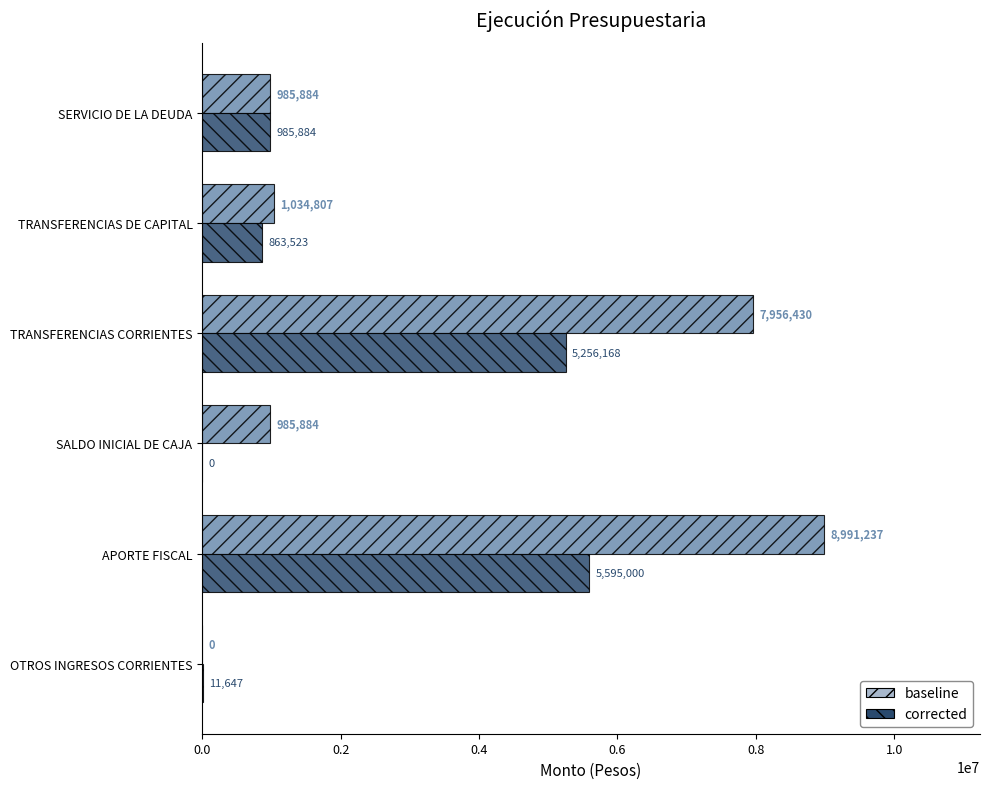

Is the value of baseline at OTROS INGRESOS CORRIENTES greater than the value of corrected at SERVICIO DE LA DEUDA?

No